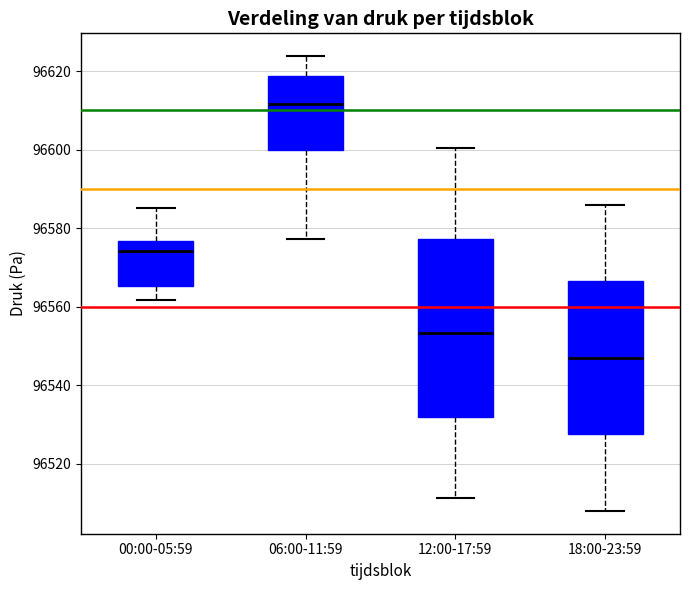

Which box is the tallest, from its lower edge to its upper edge?

12:00-17:59